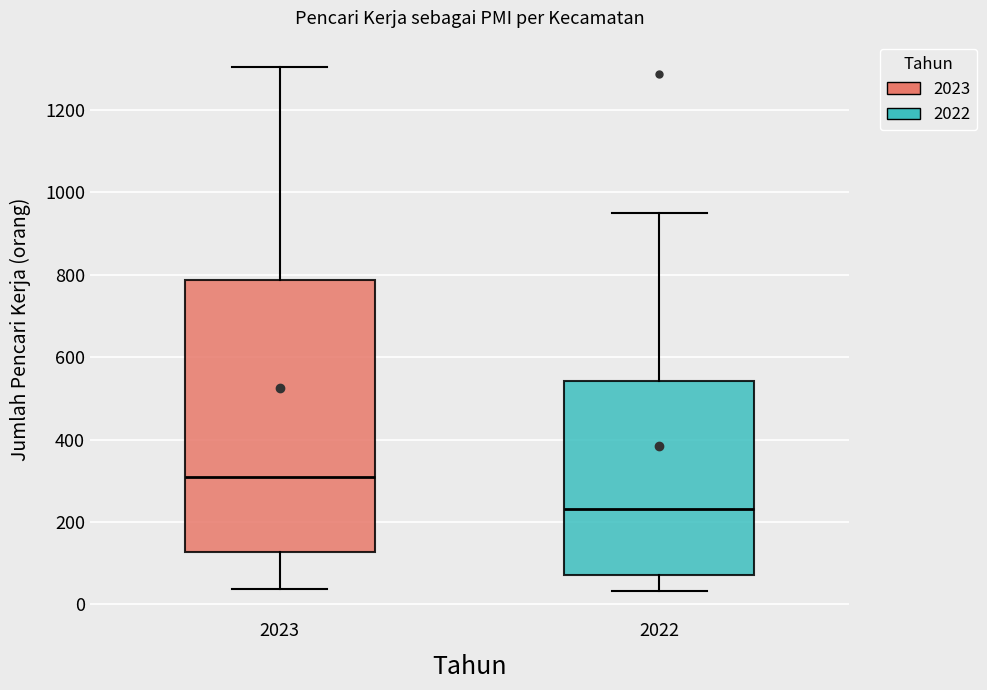

Where does the upper whisker of the box at x = 2022 end on the y-axis? The values are not printed on the chart, so give them approximately, as read against the axis.

960